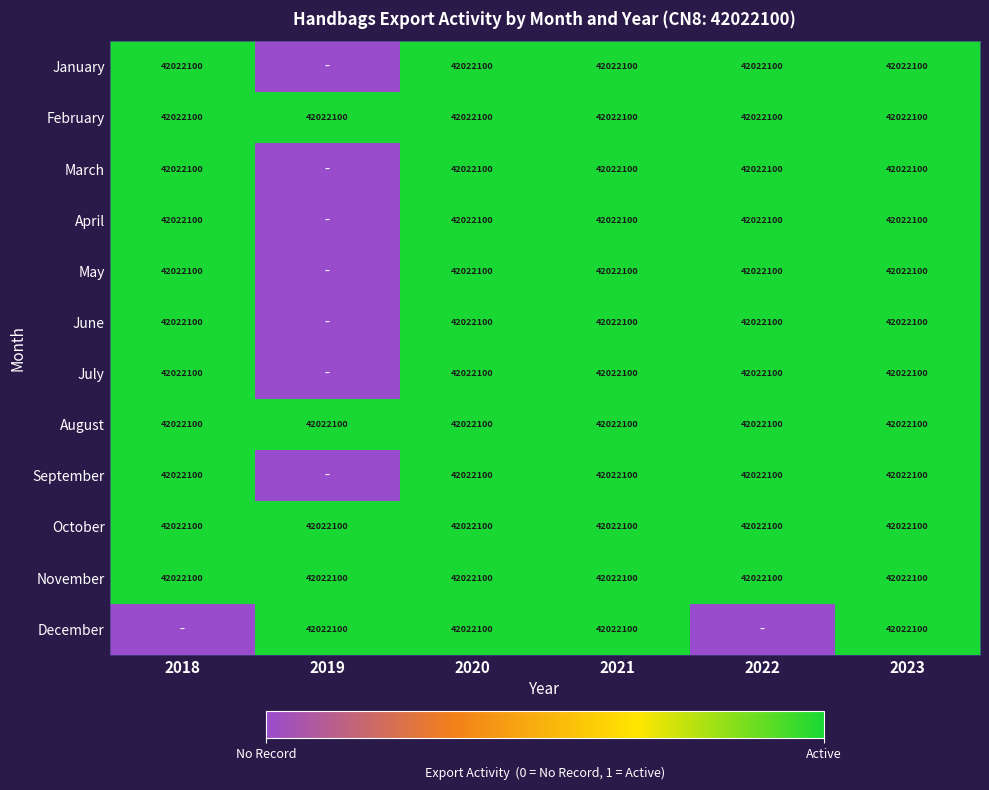

Between 2019 and 2021, which is larger?

2021